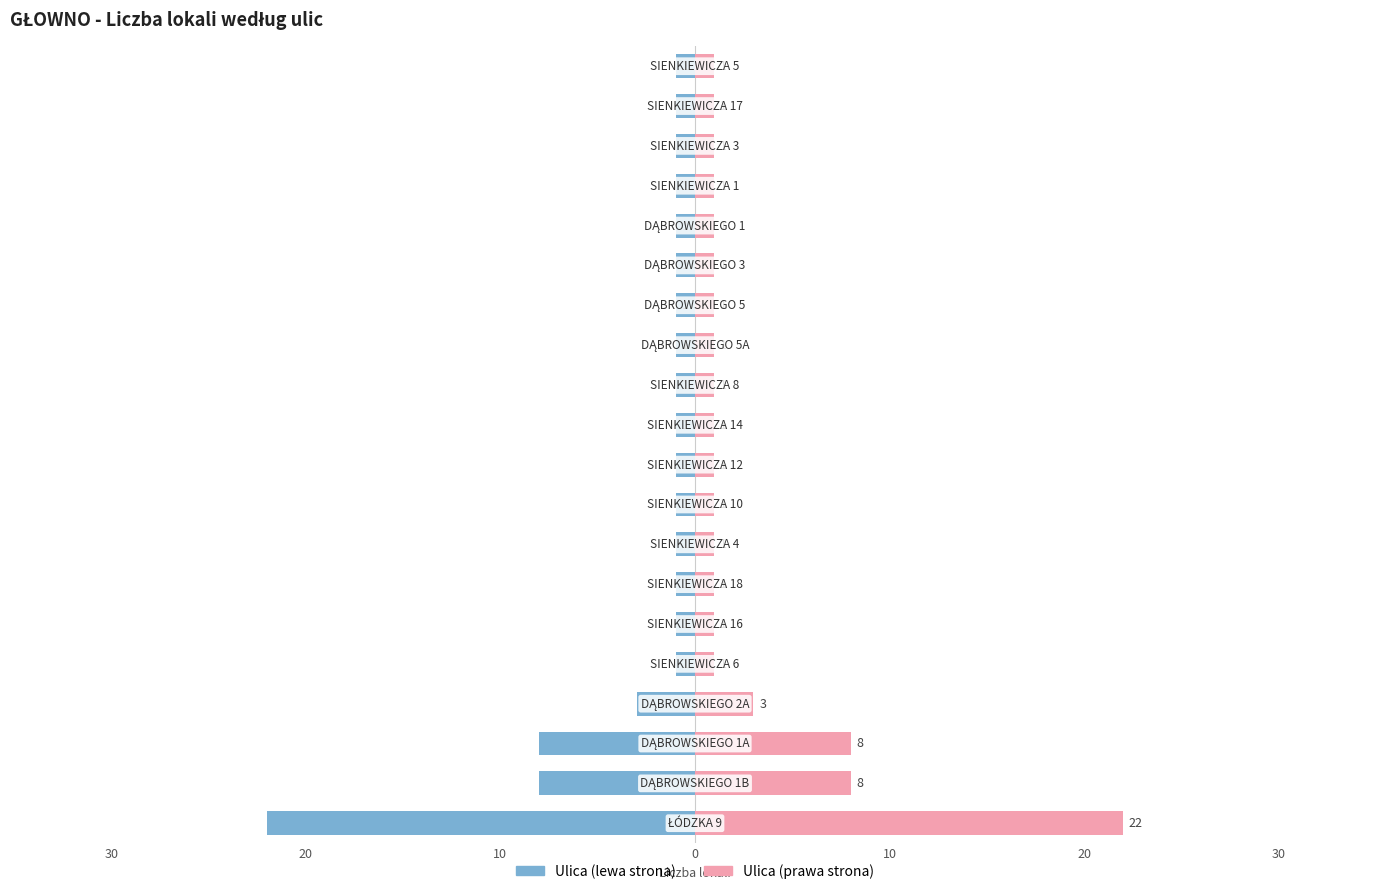

Rank the series by their maximum value, from lowest to highest.

Ulica (lewa), Ulica (prawa)